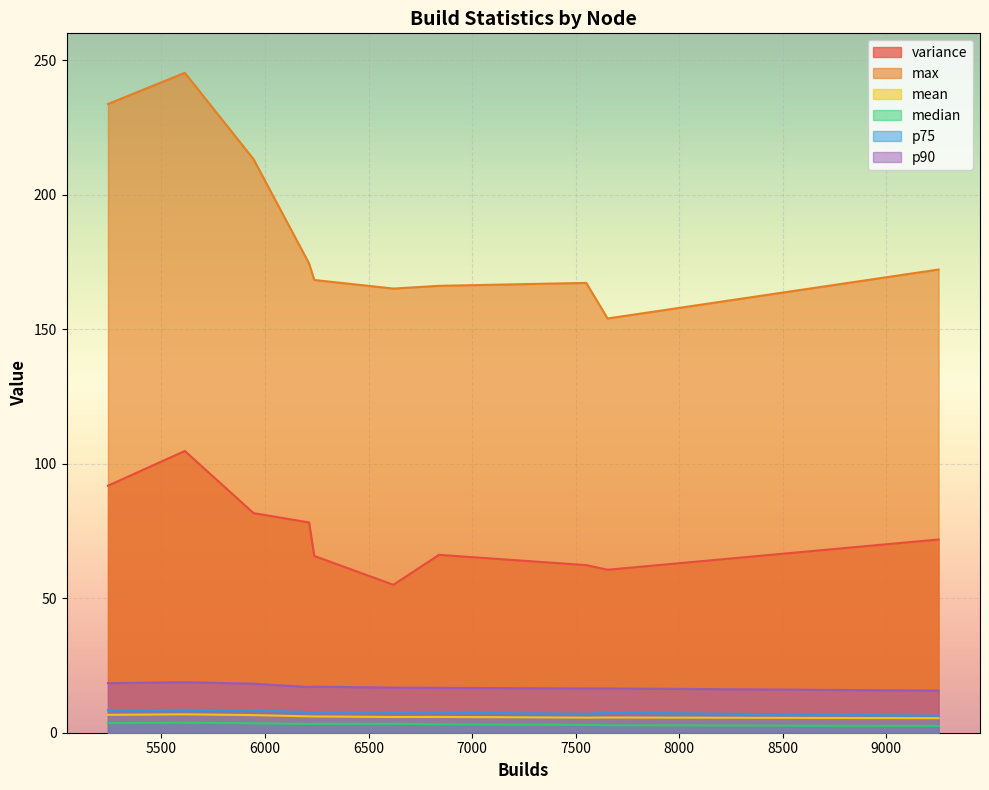

Reading left to right, transcribe all the data shown in this chart.

variance: 5242=91.8	5945=81.6	5613=104.7	6238=65.7	6840=66.1	7551=62.3	6620=55.0	9252=71.8	7654=60.6	6213=78.2
max: 5242=233.7	5945=213.2	5613=245.3	6238=168.3	6840=166.1	7551=167.2	6620=165.1	9252=172.2	7654=154.0	6213=174.4
mean: 5242=6.7	5945=6.6	5613=6.8	6238=6.1	6840=5.9	7551=5.6	6620=5.8	9252=5.4	7654=5.7	6213=6.1
median: 5242=3.6	5945=3.5	5613=3.7	6238=3.3	6840=3.1	7551=2.9	6620=3.3	9252=2.5	7654=2.8	6213=3.2
p75: 5242=8.3	5945=8.3	5613=8.5	6238=7.5	6840=7.5	7551=7.1	6620=7.4	9252=6.3	7654=7.5	6213=7.6
p90: 5242=18.4	5945=18.2	5613=18.8	6238=17.1	6840=16.7	7551=16.4	6620=16.8	9252=15.7	7654=16.5	6213=17.0